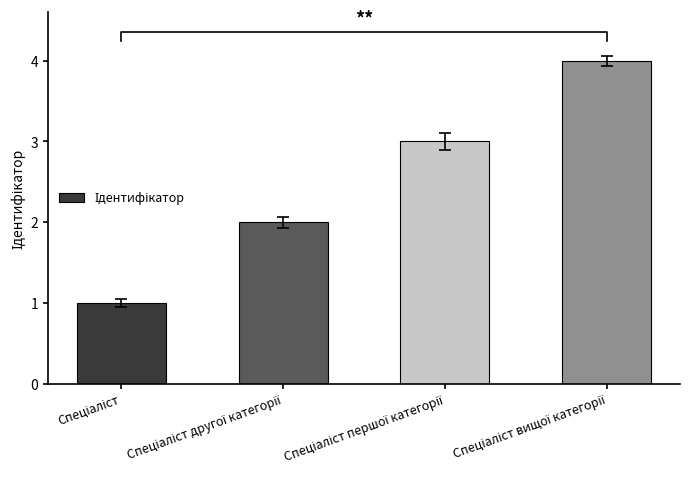

List the labels in order of value, smallest first.

Спеціаліст, Спеціаліст другої категорії, Спеціаліст першої категорії, Спеціаліст вищої категорії